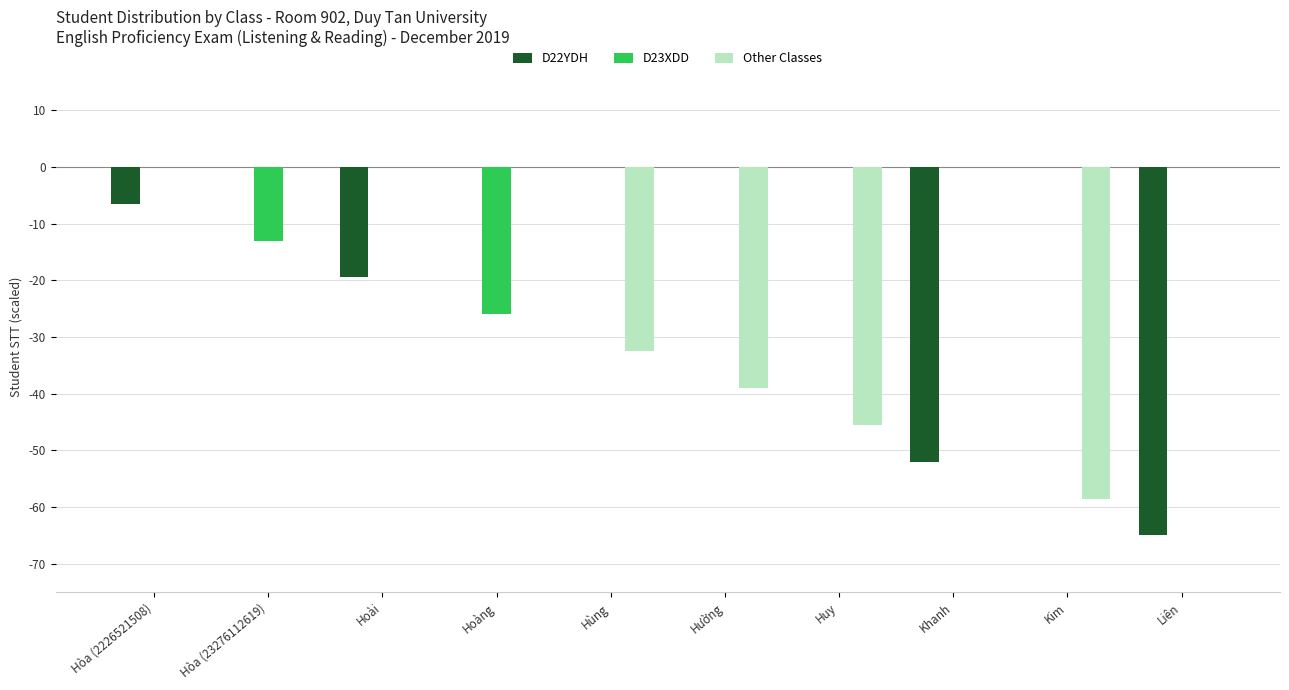

At which label is Other Classes closest to -29?

Hùng